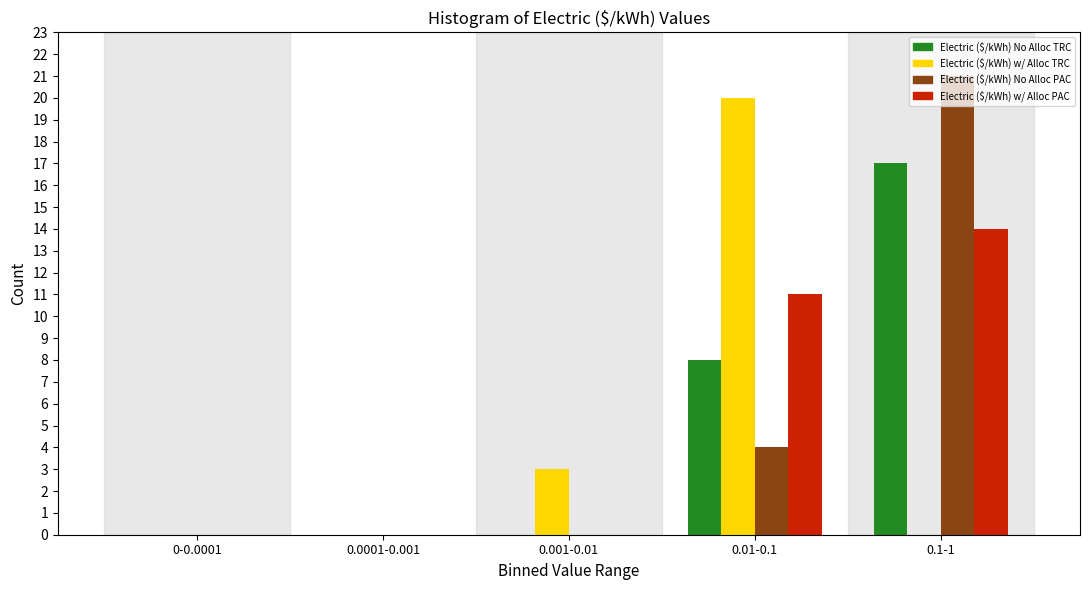

Between 0-0.0001 and 0.01-0.1, which series saw the biggest shift?

Electric ($/kWh) w/ Alloc TRC